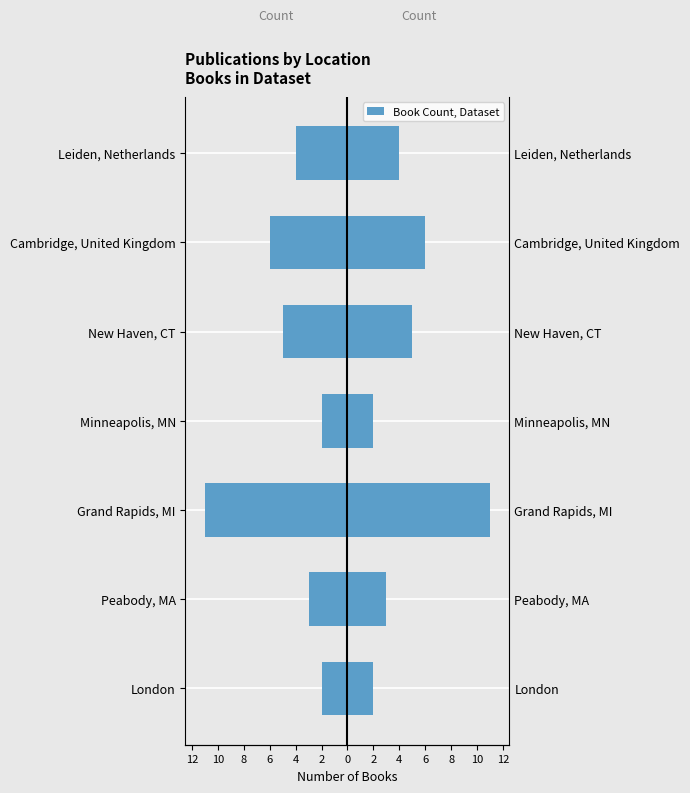

Which series changed the most between Grand Rapids, MI and Minneapolis, MN?

Count (left)